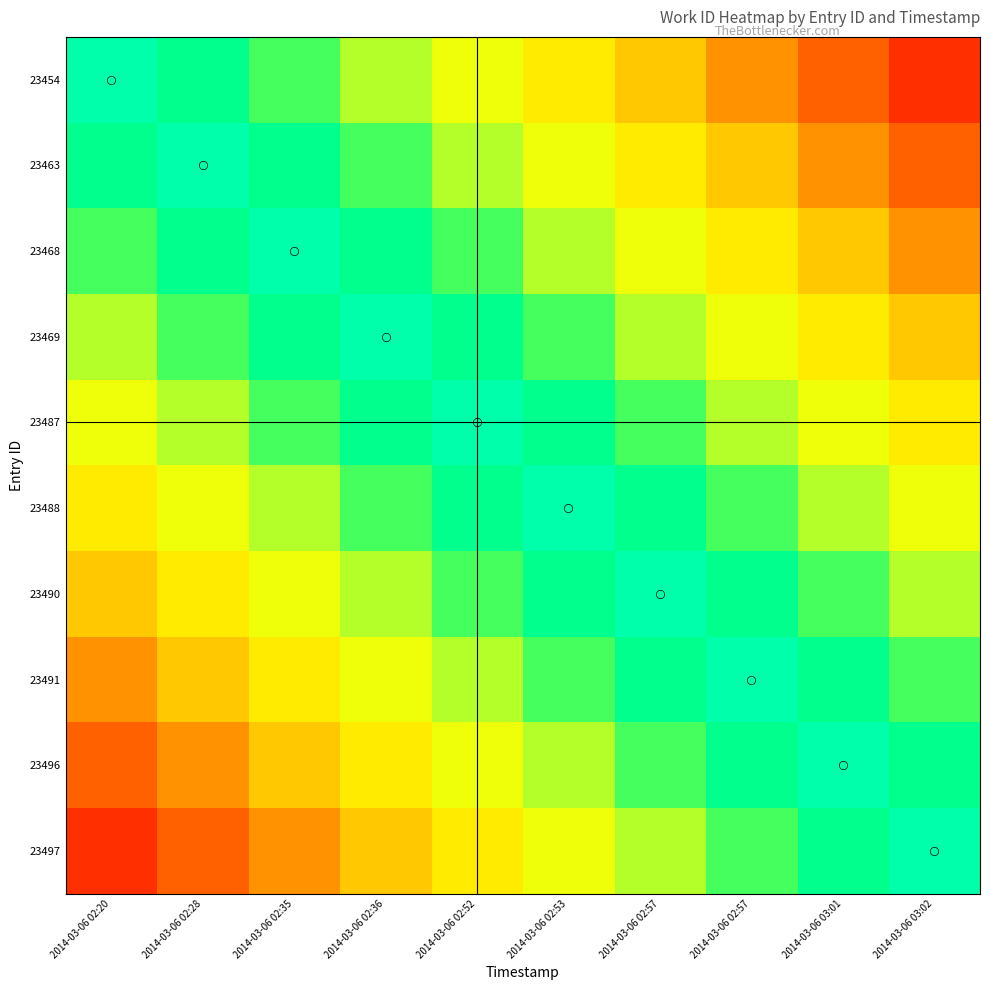

Between 2014-03-06 02:57 and 2014-03-06 03:01, which series saw the biggest shift?

23454